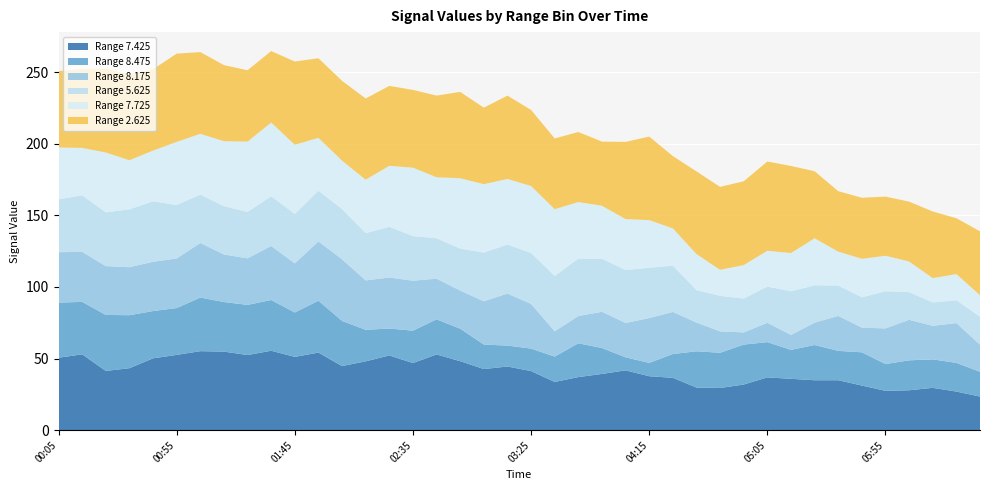

Reading right to left, transcribe all the data shown in this chart.

7.425: 2010/04/21 06:35=23.5	2010/04/21 06:25=27.0	2010/04/21 06:15=29.6	2010/04/21 06:05=27.9	2010/04/21 05:55=27.5	2010/04/21 05:45=31.2	2010/04/21 05:35=34.9	2010/04/21 05:25=34.9	2010/04/21 05:15=35.9	2010/04/21 05:05=36.9	2010/04/21 04:55=31.9	2010/04/21 04:45=29.5	2010/04/21 04:35=29.8	2010/04/21 04:25=36.6	2010/04/21 04:15=37.7	2010/04/21 04:05=41.8	2010/04/21 03:55=39.3	2010/04/21 03:45=37.1	2010/04/21 03:35=33.7	2010/04/21 03:25=41.3	2010/04/21 03:15=44.5	2010/04/21 03:05=42.7	2010/04/21 02:55=48.2	2010/04/21 02:45=52.9	2010/04/21 02:35=46.9	2010/04/21 02:25=52.2	2010/04/21 02:15=48.1	2010/04/21 02:05=44.8	2010/04/21 01:55=54.2	2010/04/21 01:45=51.2	2010/04/21 01:35=55.5	2010/04/21 01:25=52.5	2010/04/21 01:15=54.9	2010/04/21 01:05=55.2	2010/04/21 00:55=52.6	2010/04/21 00:45=50.2	2010/04/21 00:35=43.3	2010/04/21 00:25=41.4	2010/04/21 00:15=53.0	2010/04/21 00:05=50.6
8.475: 2010/04/21 06:35=17.3	2010/04/21 06:25=20.0	2010/04/21 06:15=19.9	2010/04/21 06:05=20.9	2010/04/21 05:55=18.7	2010/04/21 05:45=23.2	2010/04/21 05:35=20.5	2010/04/21 05:25=24.6	2010/04/21 05:15=20.2	2010/04/21 05:05=24.6	2010/04/21 04:55=27.9	2010/04/21 04:45=24.6	2010/04/21 04:35=25.3	2010/04/21 04:25=16.6	2010/04/21 04:15=9.3	2010/04/21 04:05=9.1	2010/04/21 03:55=18.1	2010/04/21 03:45=23.6	2010/04/21 03:35=17.7	2010/04/21 03:25=15.7	2010/04/21 03:15=14.6	2010/04/21 03:05=17.1	2010/04/21 02:55=22.7	2010/04/21 02:45=24.5	2010/04/21 02:35=22.6	2010/04/21 02:25=18.8	2010/04/21 02:15=22.0	2010/04/21 02:05=31.5	2010/04/21 01:55=36.2	2010/04/21 01:45=31.0	2010/04/21 01:35=35.4	2010/04/21 01:25=35.0	2010/04/21 01:15=34.6	2010/04/21 01:05=37.4	2010/04/21 00:55=32.7	2010/04/21 00:45=33.0	2010/04/21 00:35=37.0	2010/04/21 00:25=39.1	2010/04/21 00:15=36.6	2010/04/21 00:05=38.5
8.175: 2010/04/21 06:35=18.9	2010/04/21 06:25=27.8	2010/04/21 06:15=23.4	2010/04/21 06:05=28.3	2010/04/21 05:55=24.9	2010/04/21 05:45=17.2	2010/04/21 05:35=24.4	2010/04/21 05:25=15.6	2010/04/21 05:15=10.4	2010/04/21 05:05=13.5	2010/04/21 04:55=8.5	2010/04/21 04:45=14.9	2010/04/21 04:35=20.1	2010/04/21 04:25=29.4	2010/04/21 04:15=31.3	2010/04/21 04:05=24.0	2010/04/21 03:55=25.3	2010/04/21 03:45=19.0	2010/04/21 03:35=17.7	2010/04/21 03:25=31.2	2010/04/21 03:15=36.3	2010/04/21 03:05=30.2	2010/04/21 02:55=26.6	2010/04/21 02:45=28.4	2010/04/21 02:35=34.9	2010/04/21 02:25=35.6	2010/04/21 02:15=34.5	2010/04/21 02:05=43.0	2010/04/21 01:55=41.4	2010/04/21 01:45=34.3	2010/04/21 01:35=37.7	2010/04/21 01:25=32.5	2010/04/21 01:15=33.2	2010/04/21 01:05=38.1	2010/04/21 00:55=34.6	2010/04/21 00:45=34.4	2010/04/21 00:35=33.5	2010/04/21 00:25=34.1	2010/04/21 00:15=34.9	2010/04/21 00:05=35.2
5.625: 2010/04/21 06:35=19.6	2010/04/21 06:25=15.9	2010/04/21 06:15=16.3	2010/04/21 06:05=19.3	2010/04/21 05:55=25.9	2010/04/21 05:45=21.2	2010/04/21 05:35=21.2	2010/04/21 05:25=26.1	2010/04/21 05:15=30.5	2010/04/21 05:05=25.3	2010/04/21 04:55=23.6	2010/04/21 04:45=24.8	2010/04/21 04:35=22.6	2010/04/21 04:25=32.3	2010/04/21 04:15=35.1	2010/04/21 04:05=36.9	2010/04/21 03:55=37.0	2010/04/21 03:45=40.1	2010/04/21 03:35=38.6	2010/04/21 03:25=35.5	2010/04/21 03:15=34.2	2010/04/21 03:05=34.0	2010/04/21 02:55=29.3	2010/04/21 02:45=28.2	2010/04/21 02:35=31.1	2010/04/21 02:25=35.4	2010/04/21 02:15=33.0	2010/04/21 02:05=35.1	2010/04/21 01:55=35.4	2010/04/21 01:45=34.5	2010/04/21 01:35=34.7	2010/04/21 01:25=32.4	2010/04/21 01:15=33.7	2010/04/21 01:05=33.8	2010/04/21 00:55=37.3	2010/04/21 00:45=42.2	2010/04/21 00:35=40.4	2010/04/21 00:25=37.5	2010/04/21 00:15=39.5	2010/04/21 00:05=36.9
7.725: 2010/04/21 06:35=15.0	2010/04/21 06:25=18.3	2010/04/21 06:15=17.0	2010/04/21 06:05=21.4	2010/04/21 05:55=24.8	2010/04/21 05:45=26.9	2010/04/21 05:35=23.7	2010/04/21 05:25=32.8	2010/04/21 05:15=26.7	2010/04/21 05:05=25.0	2010/04/21 04:55=23.4	2010/04/21 04:45=18.2	2010/04/21 04:35=25.2	2010/04/21 04:25=26.0	2010/04/21 04:15=33.3	2010/04/21 04:05=35.6	2010/04/21 03:55=37.0	2010/04/21 03:45=39.5	2010/04/21 03:35=46.6	2010/04/21 03:25=46.8	2010/04/21 03:15=45.8	2010/04/21 03:05=47.8	2010/04/21 02:55=49.1	2010/04/21 02:45=42.6	2010/04/21 02:35=47.8	2010/04/21 02:25=42.6	2010/04/21 02:15=37.3	2010/04/21 02:05=33.8	2010/04/21 01:55=36.9	2010/04/21 01:45=48.3	2010/04/21 01:35=51.5	2010/04/21 01:25=49.1	2010/04/21 01:15=45.4	2010/04/21 01:05=42.4	2010/04/21 00:55=44.1	2010/04/21 00:45=35.4	2010/04/21 00:35=34.3	2010/04/21 00:25=41.8	2010/04/21 00:15=33.1	2010/04/21 00:05=36.2
2.625: 2010/04/21 06:35=44.6	2010/04/21 06:25=39.0	2010/04/21 06:15=46.5	2010/04/21 06:05=41.8	2010/04/21 05:55=41.3	2010/04/21 05:45=42.6	2010/04/21 05:35=42.2	2010/04/21 05:25=46.8	2010/04/21 05:15=60.8	2010/04/21 05:05=62.3	2010/04/21 04:55=58.5	2010/04/21 04:45=57.9	2010/04/21 04:35=57.7	2010/04/21 04:25=50.5	2010/04/21 04:15=58.3	2010/04/21 04:05=53.9	2010/04/21 03:55=44.8	2010/04/21 03:45=48.9	2010/04/21 03:35=49.4	2010/04/21 03:25=53.1	2010/04/21 03:15=58.2	2010/04/21 03:05=53.4	2010/04/21 02:55=60.3	2010/04/21 02:45=57.0	2010/04/21 02:35=54.3	2010/04/21 02:25=55.8	2010/04/21 02:15=56.7	2010/04/21 02:05=55.7	2010/04/21 01:55=55.6	2010/04/21 01:45=58.1	2010/04/21 01:35=49.9	2010/04/21 01:25=49.8	2010/04/21 01:15=53.1	2010/04/21 01:05=57.1	2010/04/21 00:55=61.6	2010/04/21 00:45=56.8	2010/04/21 00:35=60.0	2010/04/21 00:25=58.7	2010/04/21 00:15=55.1	2010/04/21 00:05=53.3